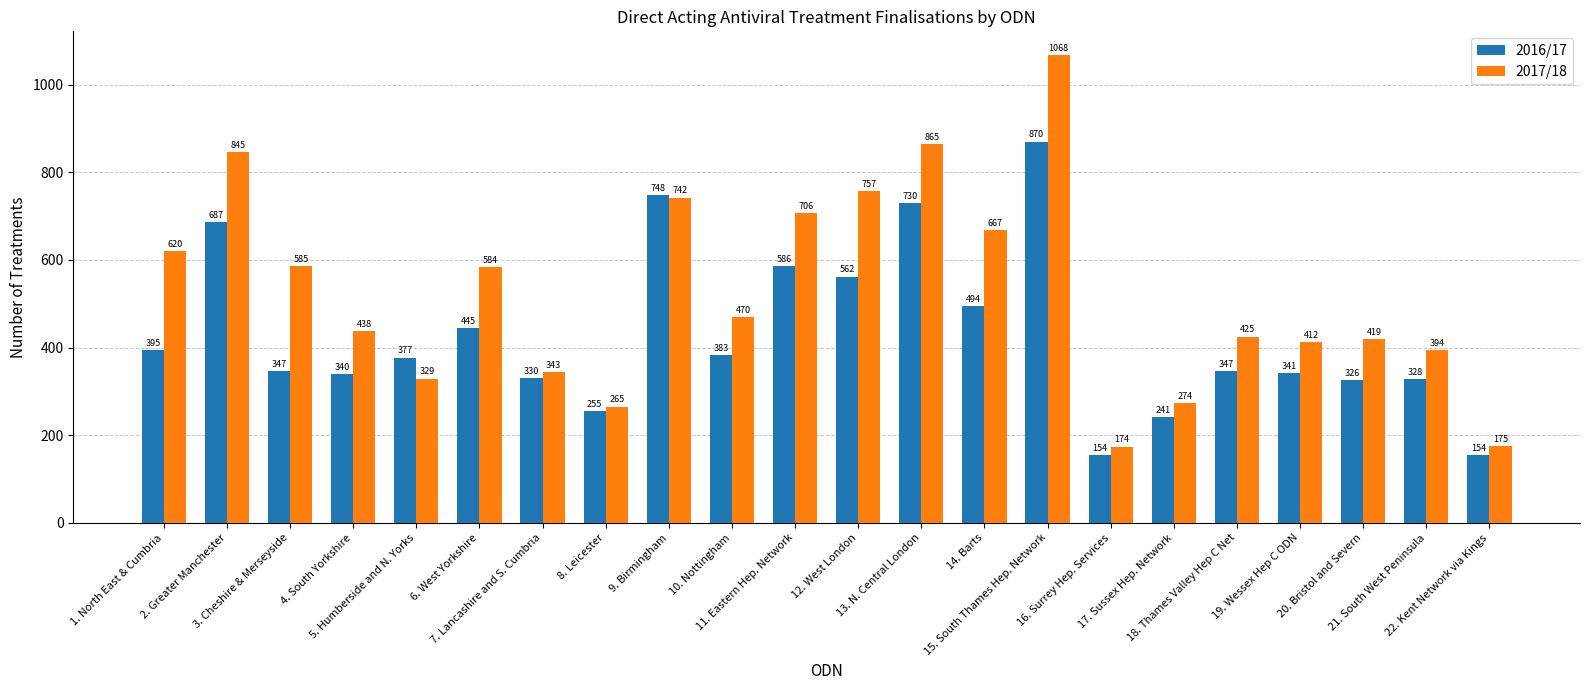

Rank the series by their average value, from highest to lowest.

2017/18, 2016/17